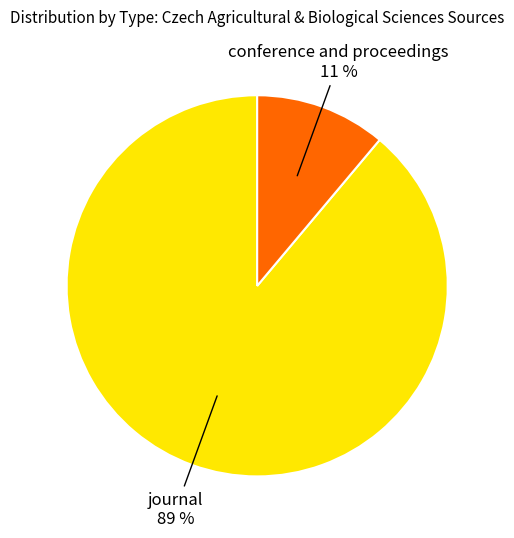

Does any single category account for the majority?

Yes